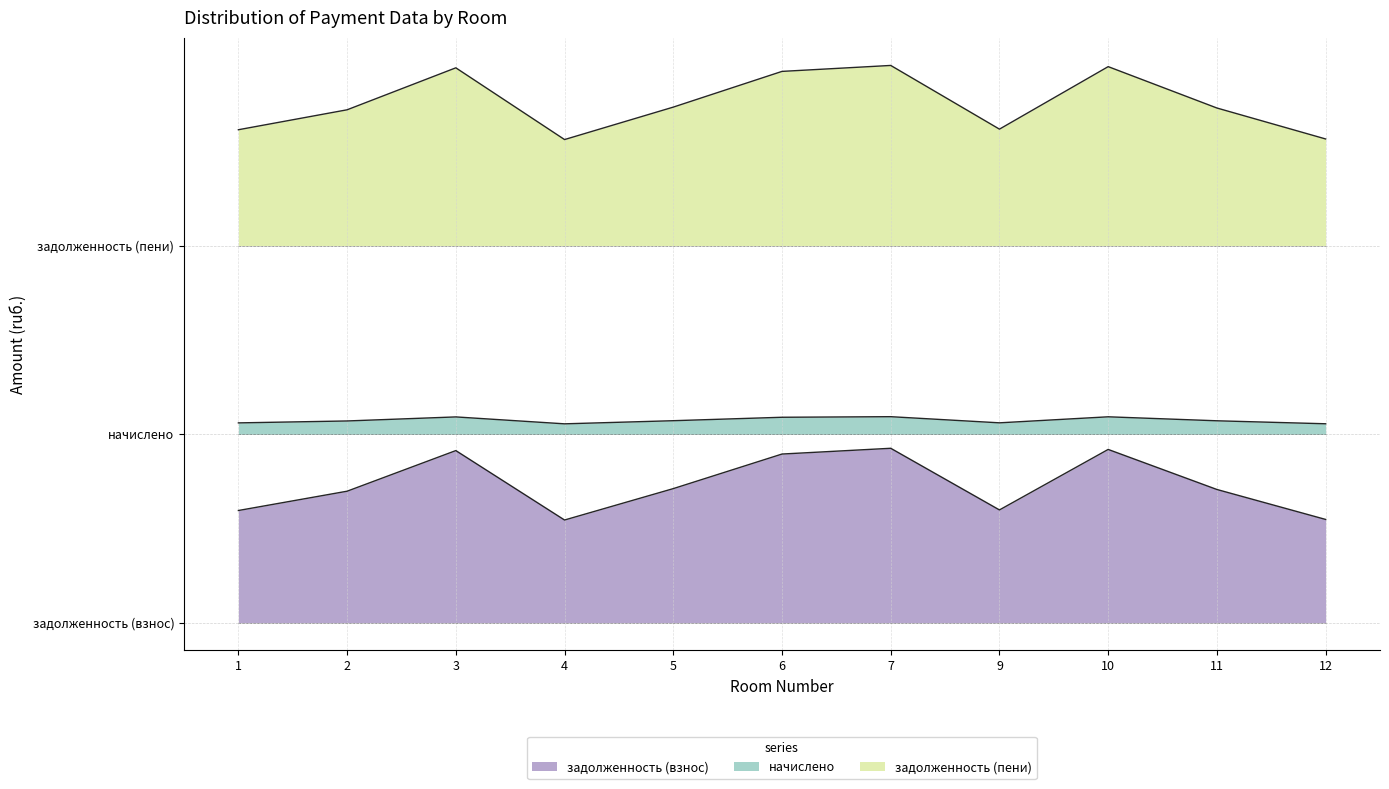

What is the maximum value for задолженность (взнос)?

32357.9